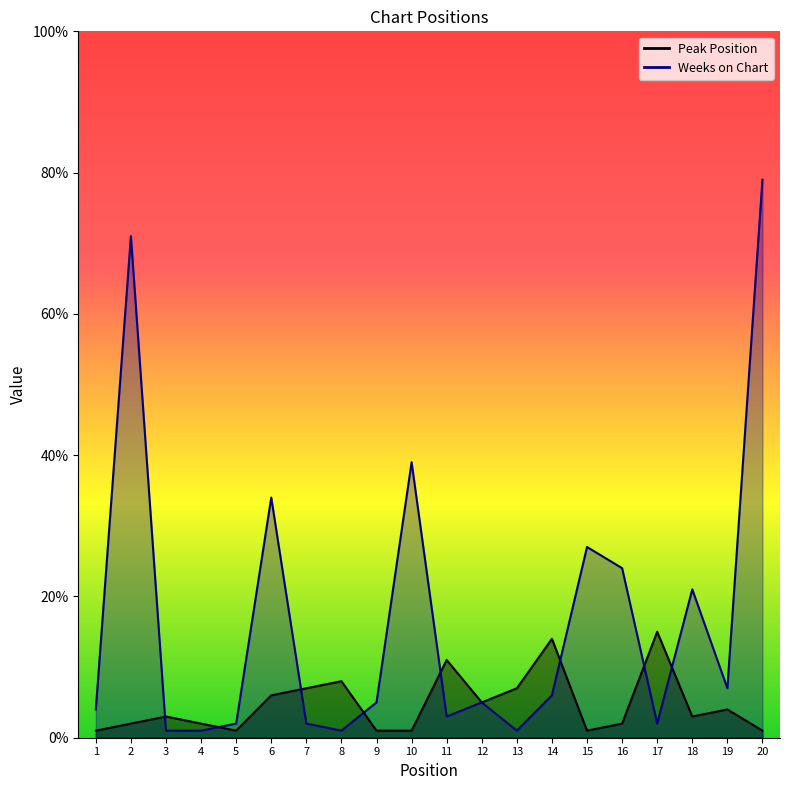

Rank the series at 18 from highest to lowest value.

Weeks on Chart, Peak Position